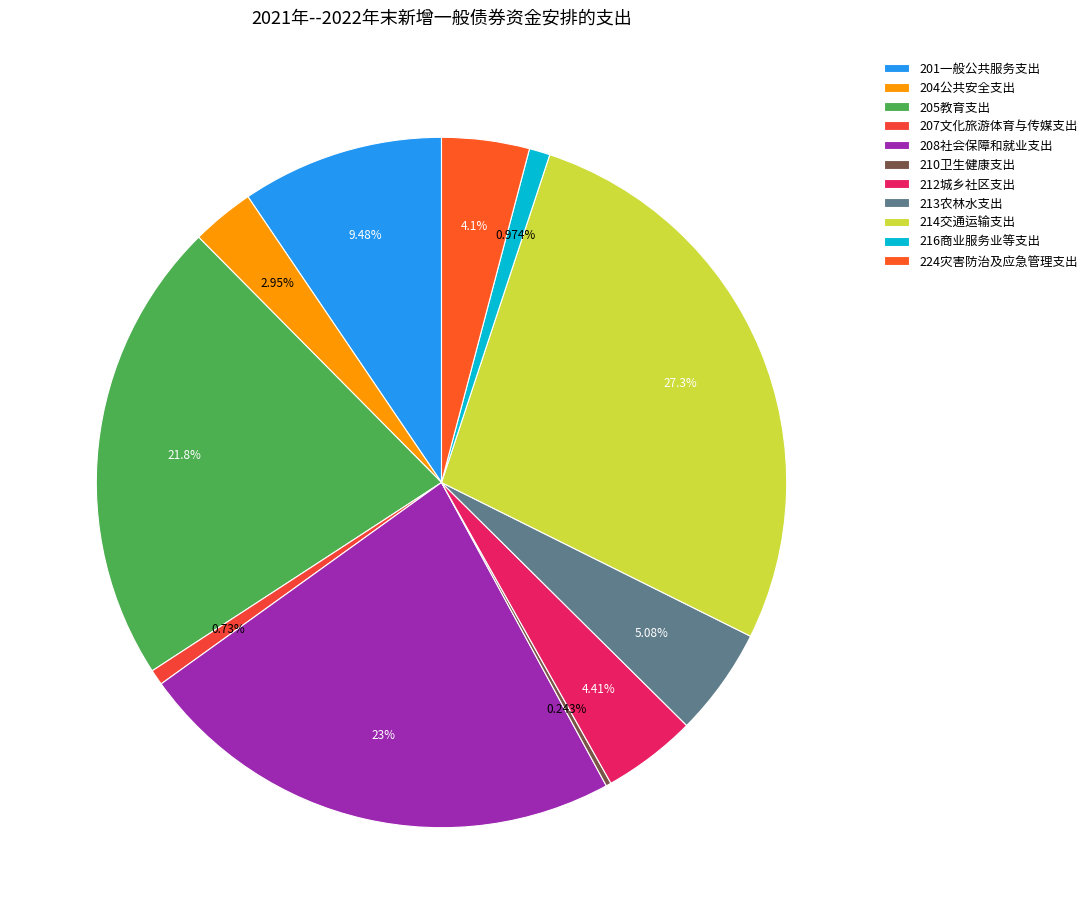

What percentage is the 214交通运输支出 slice, to the nearest percent?

27%